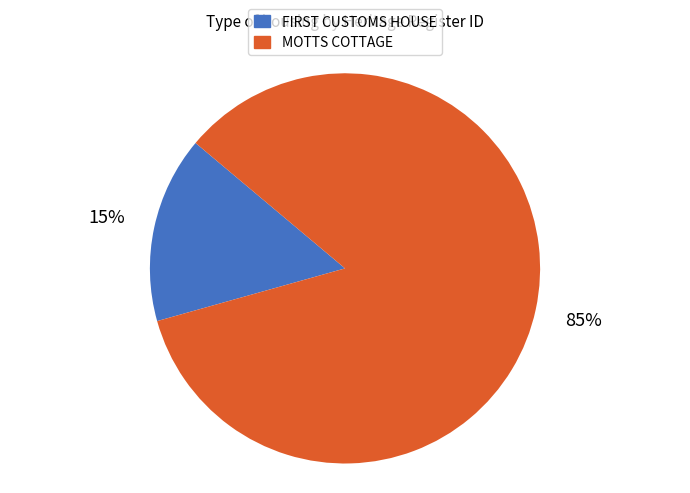

Count the number of slices in the pie.

2